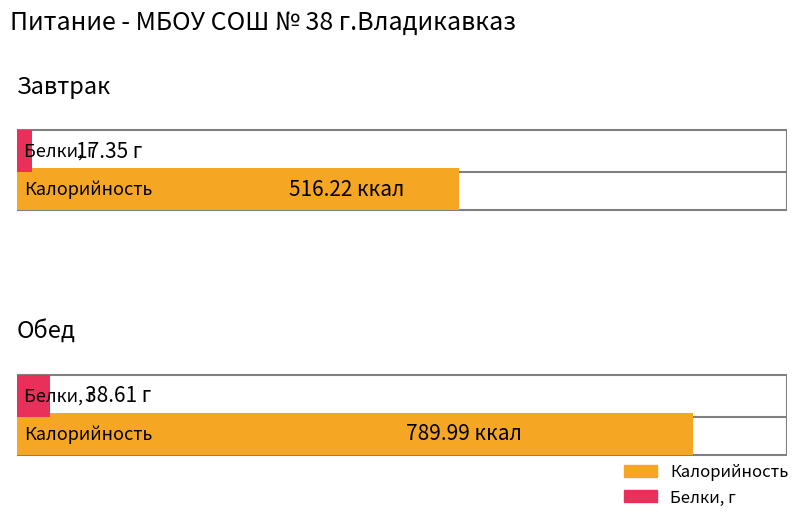

What is the label of the 2nd bar from the right?

Завтрак